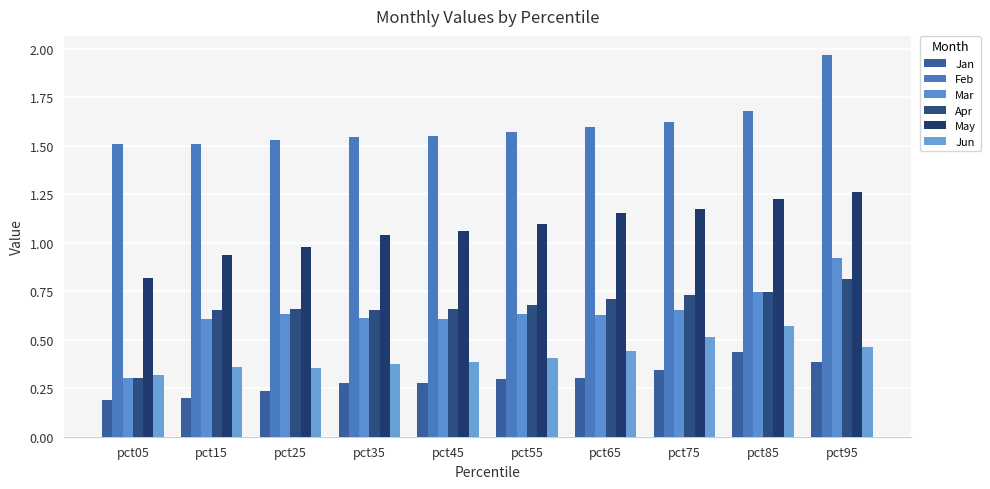

Is it true that May equals 1.8 at pct55?

False